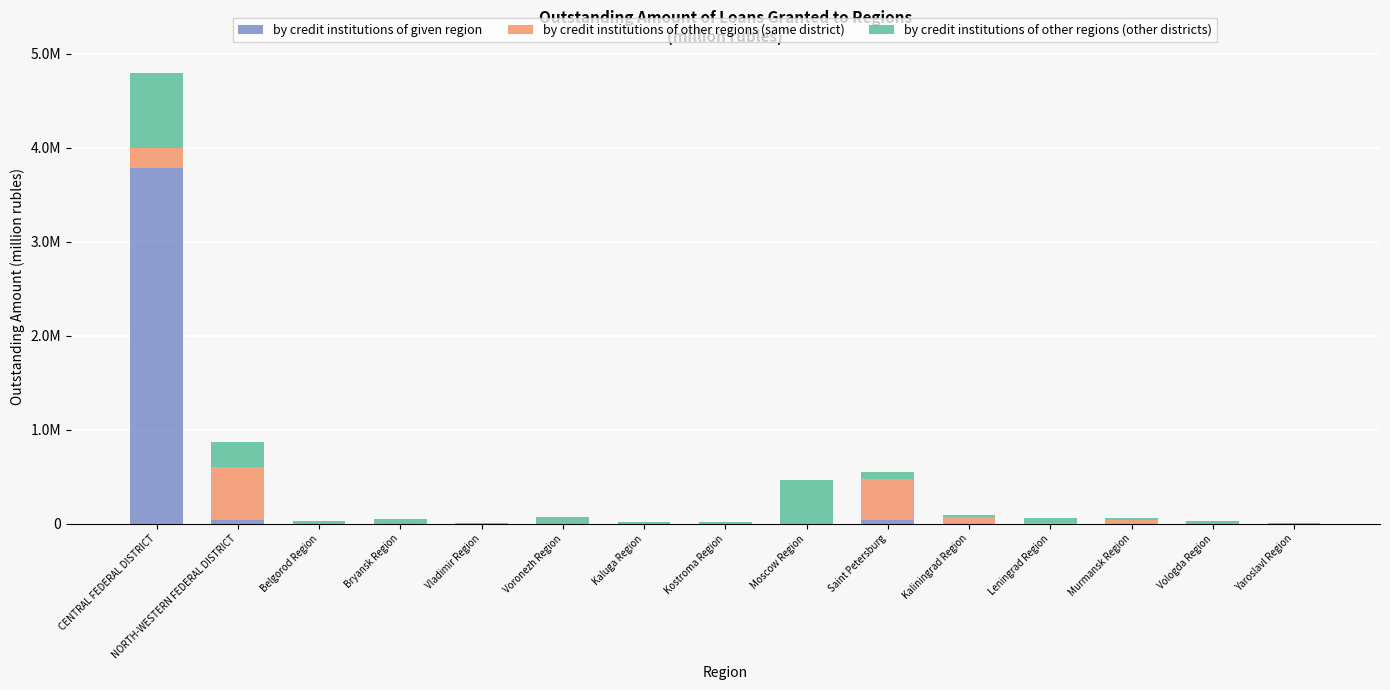

List the labels in order of by credit institutions of other regions (same district) value, largest first.

NORTH-WESTERN FEDERAL DISTRICT, Saint Petersburg, CENTRAL FEDERAL DISTRICT, Kaliningrad Region, Murmansk Region, Leningrad Region, Vologda Region, Moscow Region, Yaroslavl Region, Belgorod Region, Bryansk Region, Vladimir Region, Voronezh Region, Kaluga Region, Kostroma Region